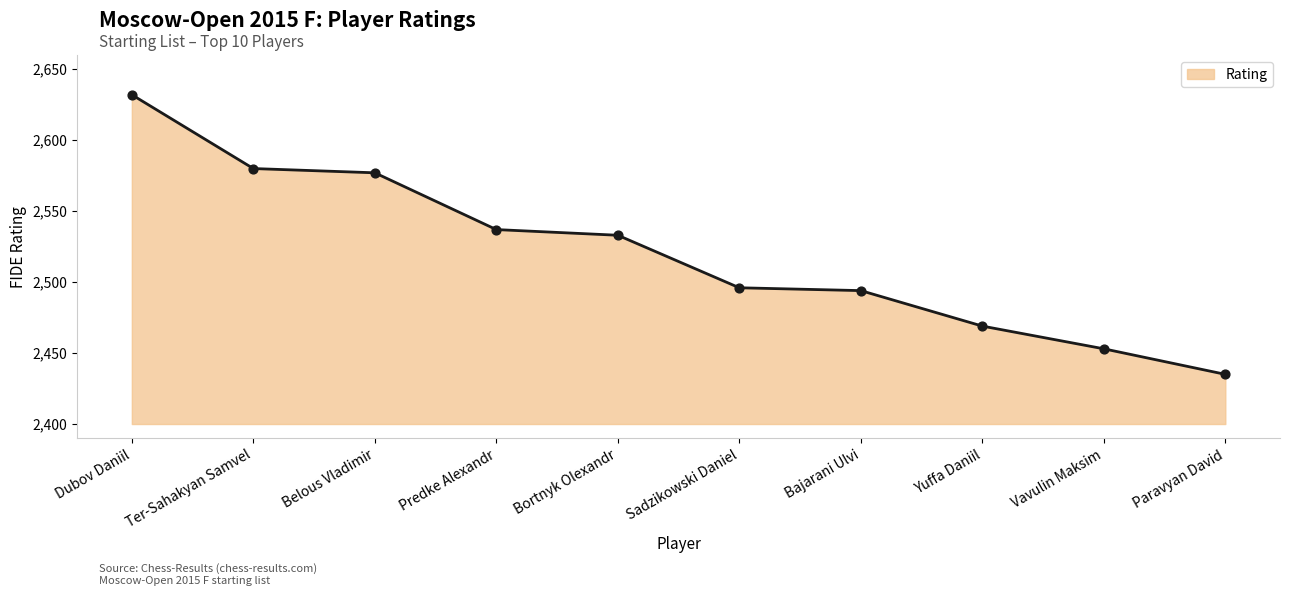

What is the change in value from Dubov Daniil to Belous Vladimir?

-55